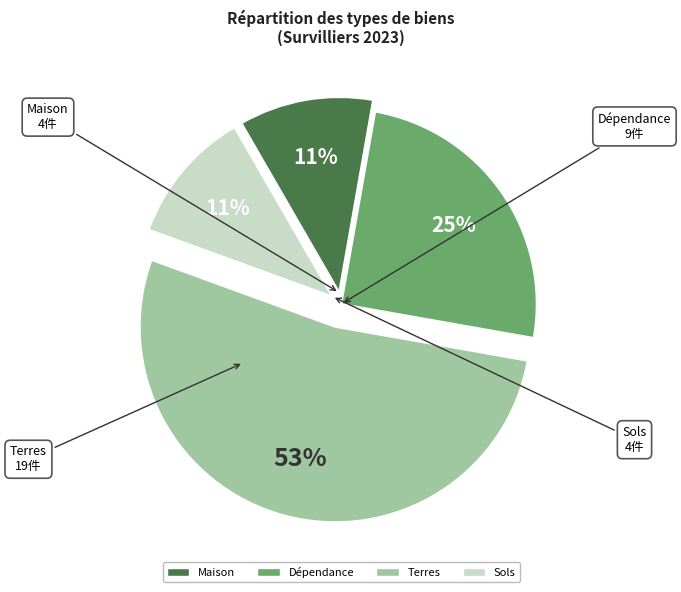

To the nearest percent, what is the average slice percentage?

25%